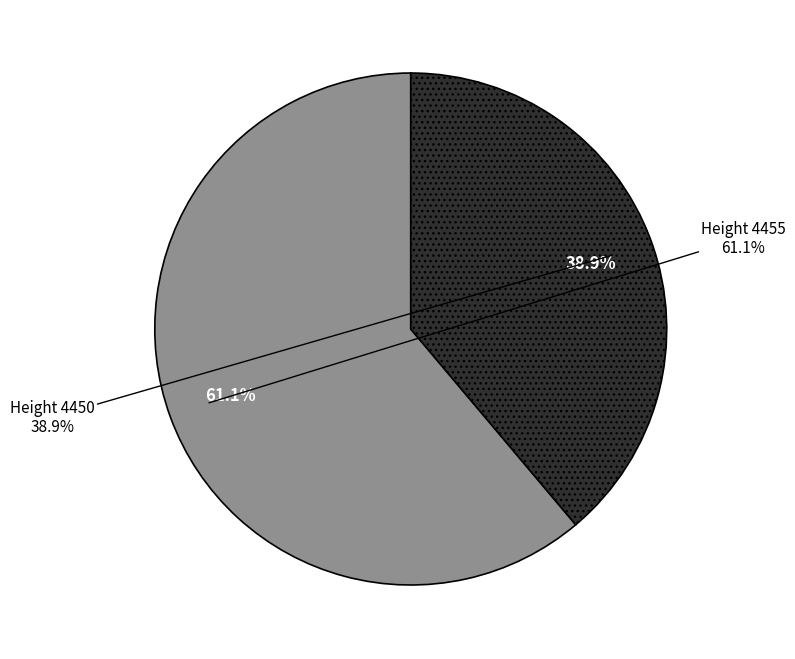

Is it true that 4455 is 72% of the pie?

False